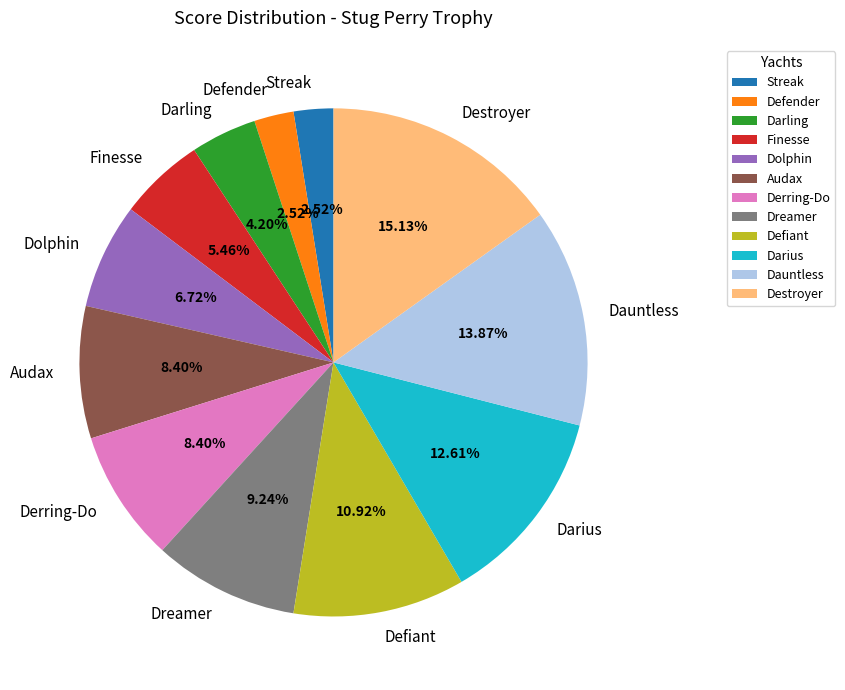

What is the largest slice in the pie chart?

Destroyer